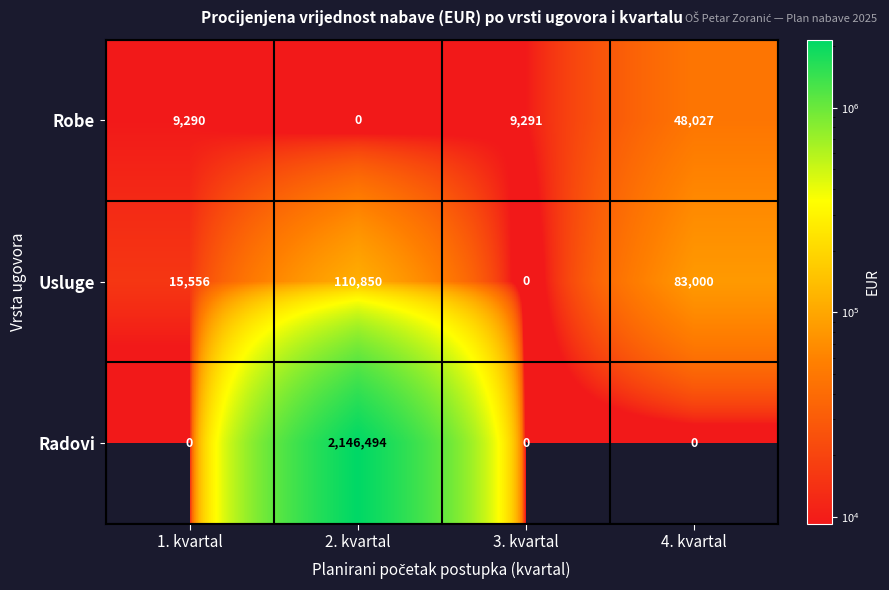

What is the total value across all series at 1. kvartal?

24846